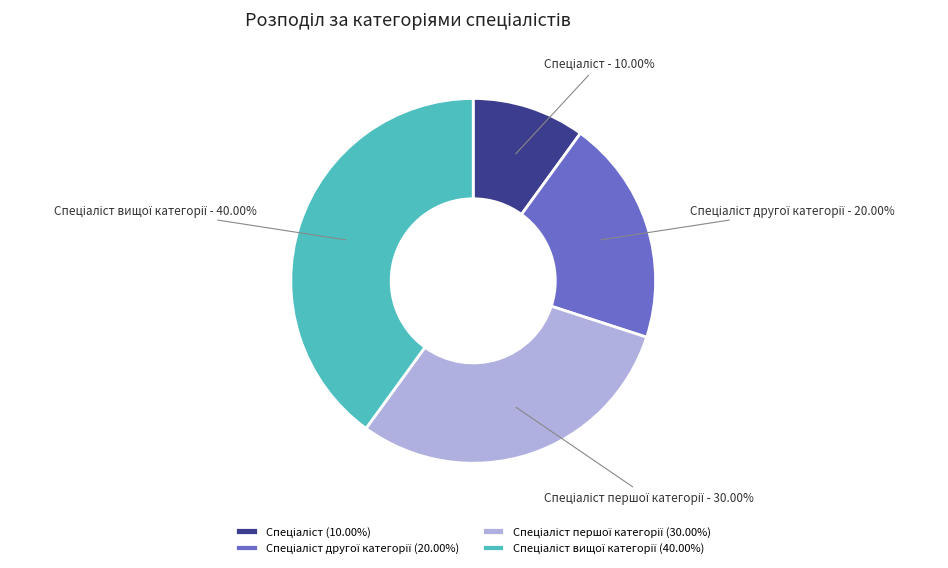

Is there a majority slice in this chart?

No